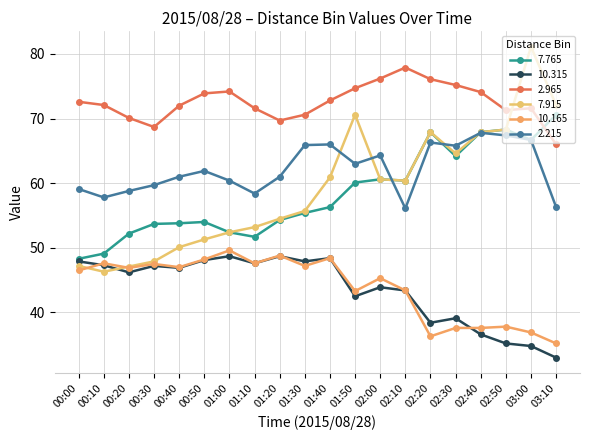

Rank the series by their maximum value, from highest to lowest.

7.915, 2.965, 7.765, 2.215, 10.165, 10.315